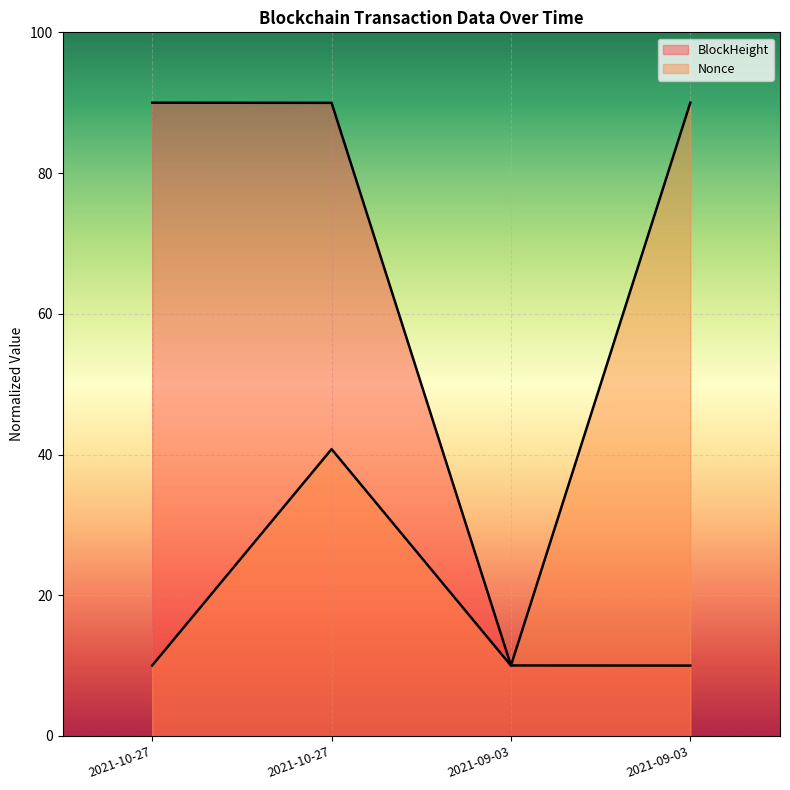

What is the greatest value displayed?

90.0